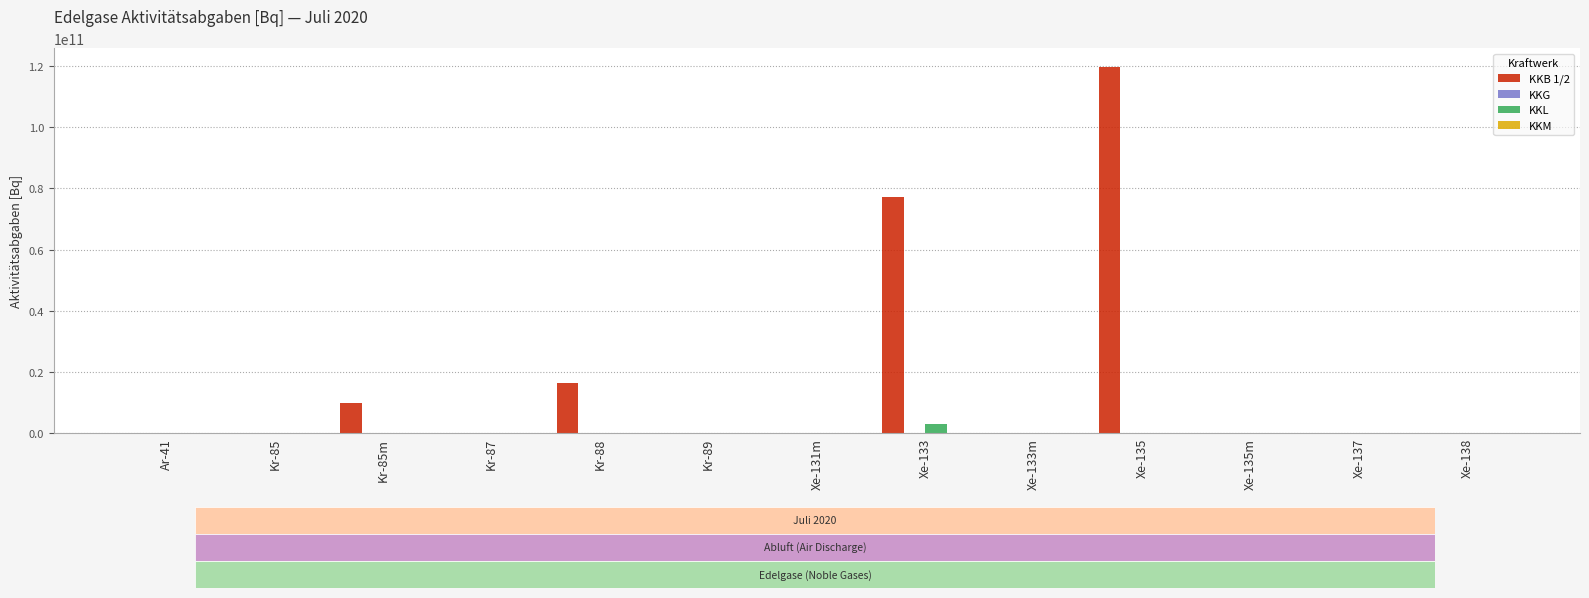

Between Xe-133 and Xe-135, which series saw the biggest shift?

KKB 1/2